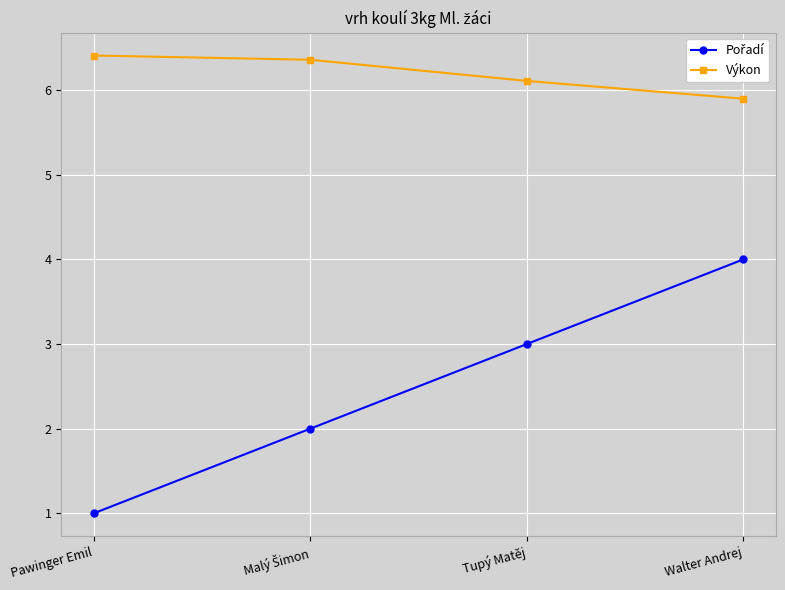

Read the Výkon value at Tupý Matěj.

6.1